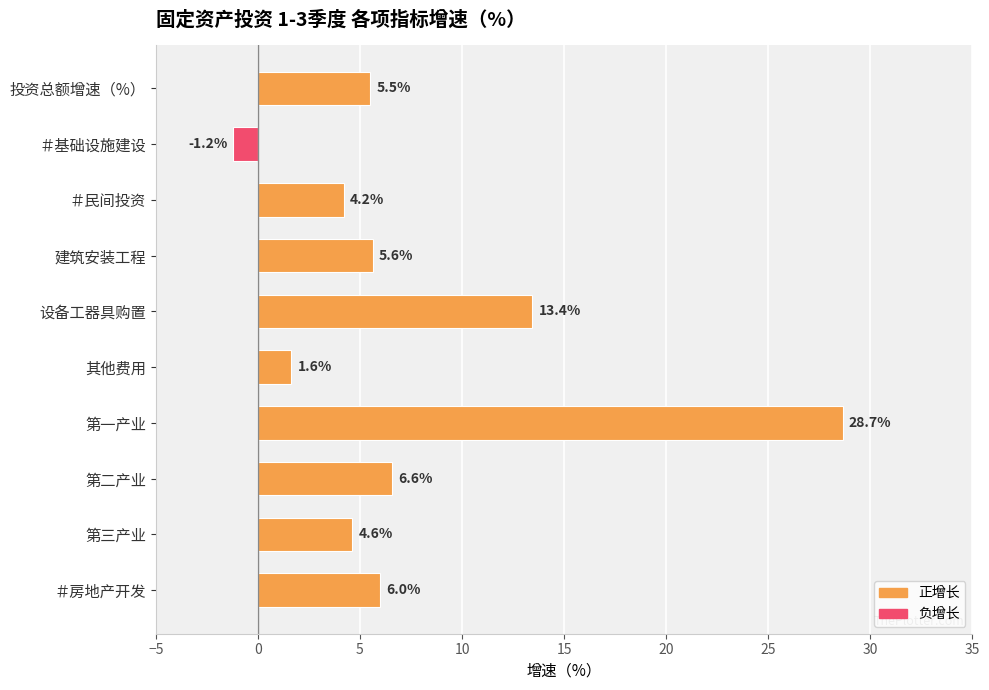

What is the label of the 7th bar from the bottom?

建筑安装工程